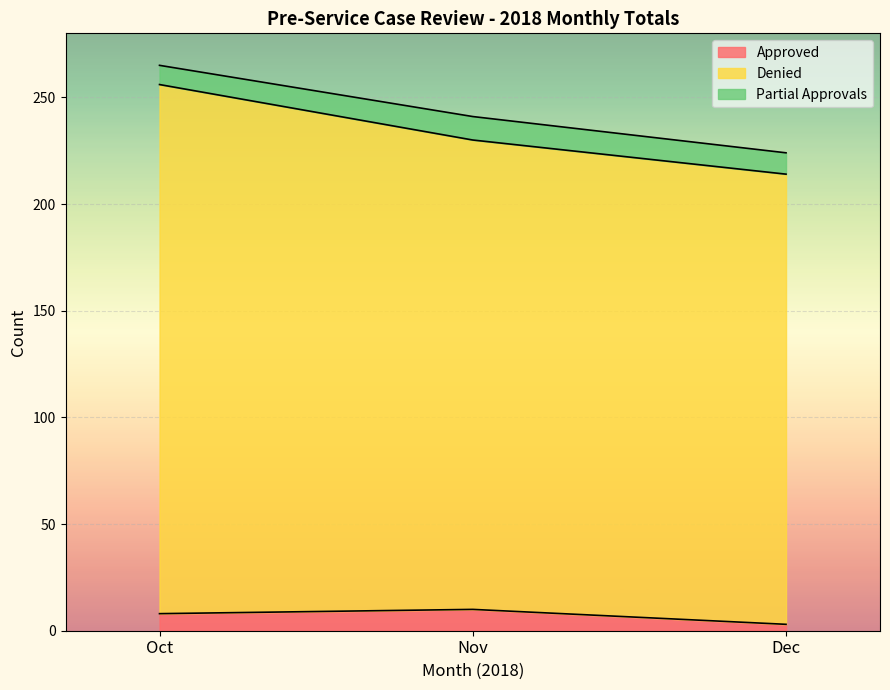

How many values in the Approved series exceed 8?

1